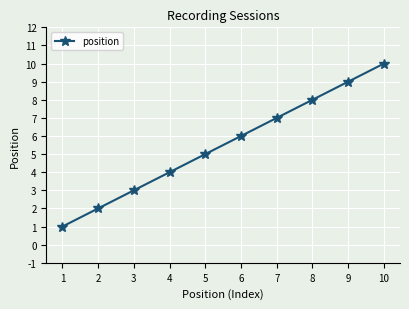

Count the values in the range 3 to 8.

6